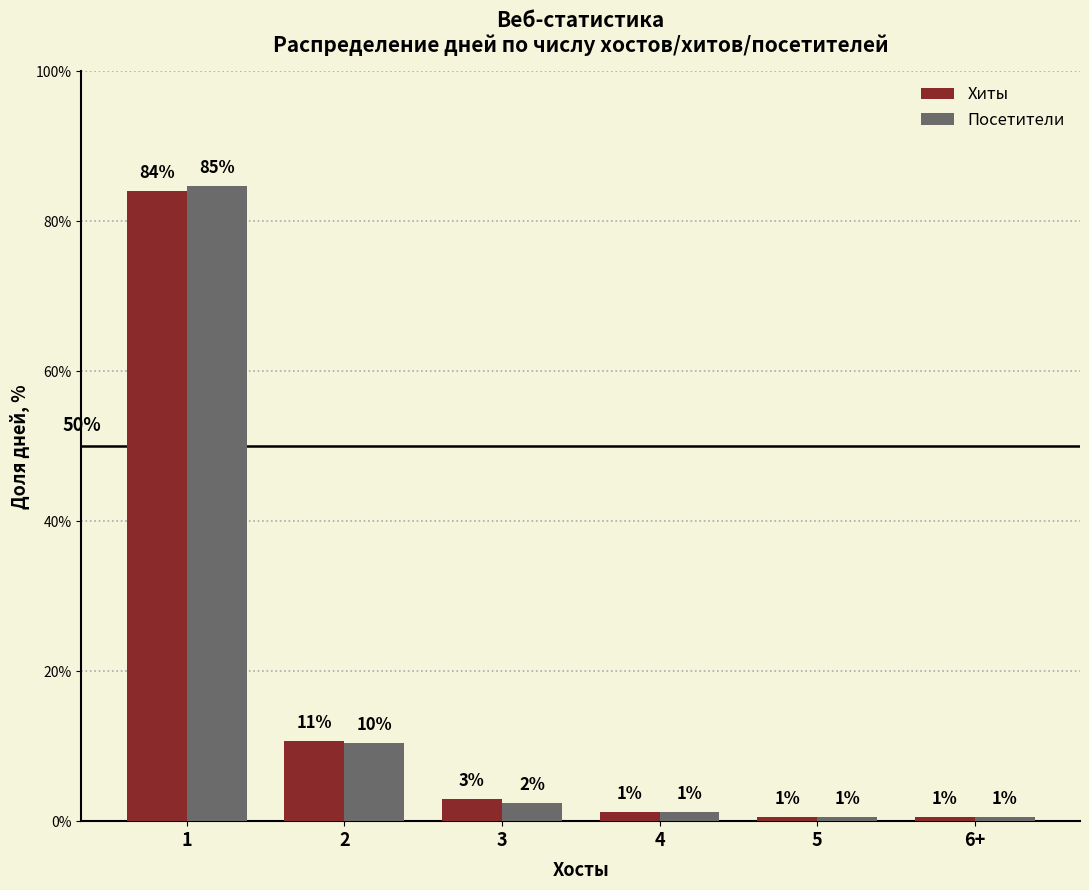

What are all the series names shown in the legend?

Хиты, Посетители